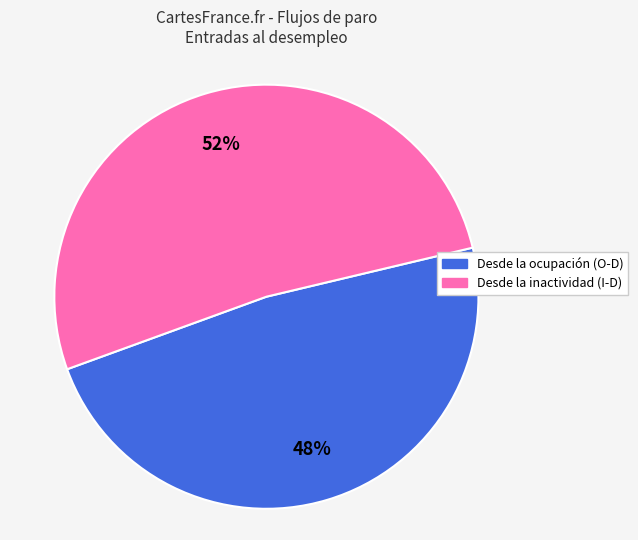

To the nearest percent, what is the average slice percentage?

50%